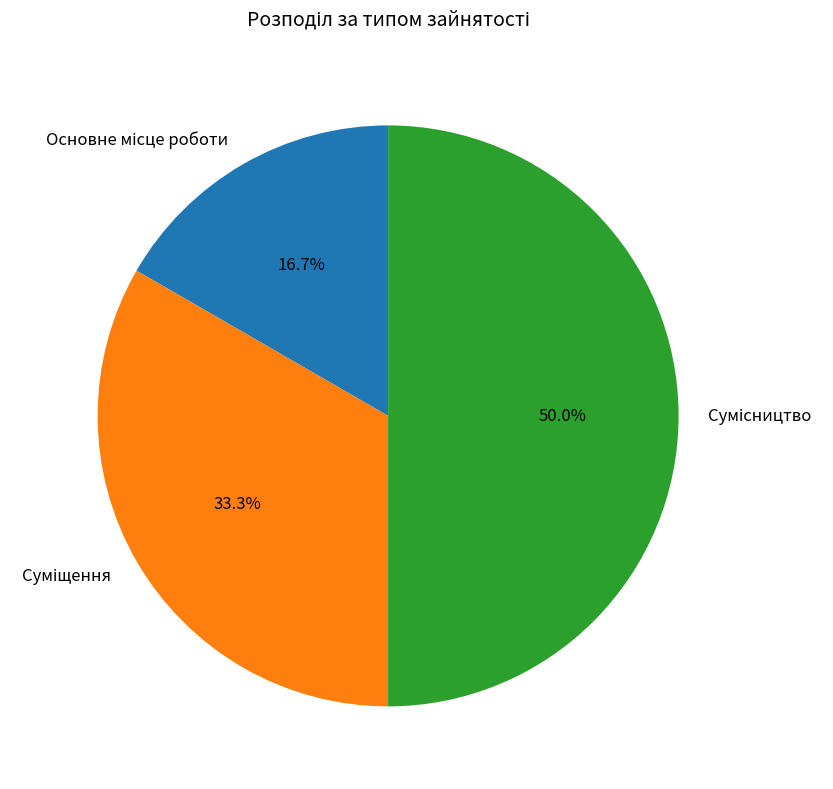

What percentage is the Суміщення slice, to the nearest percent?

33%